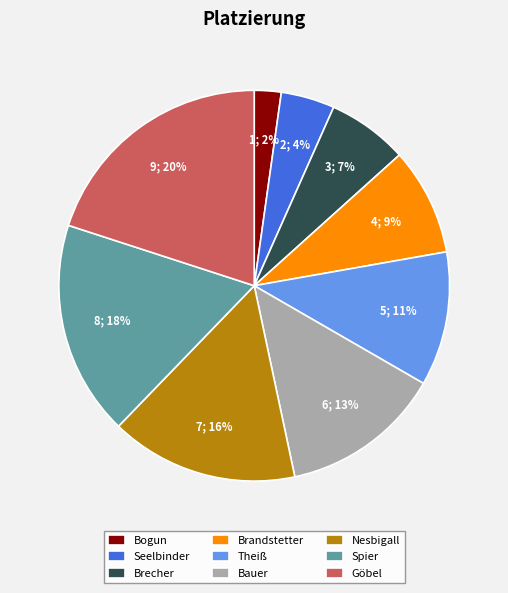

Does any single category account for the majority?

No